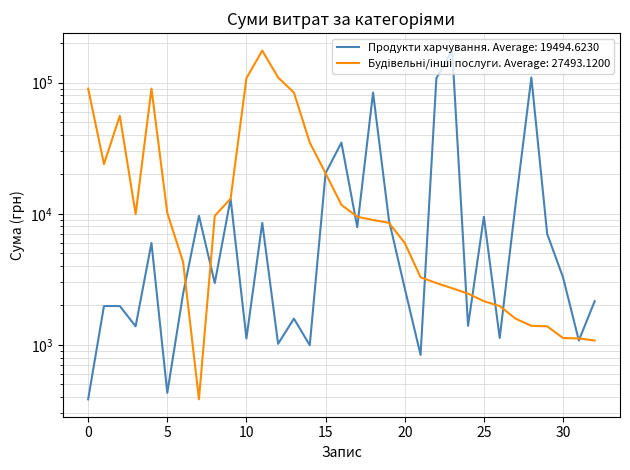

How many categories are shown in the chart?

33